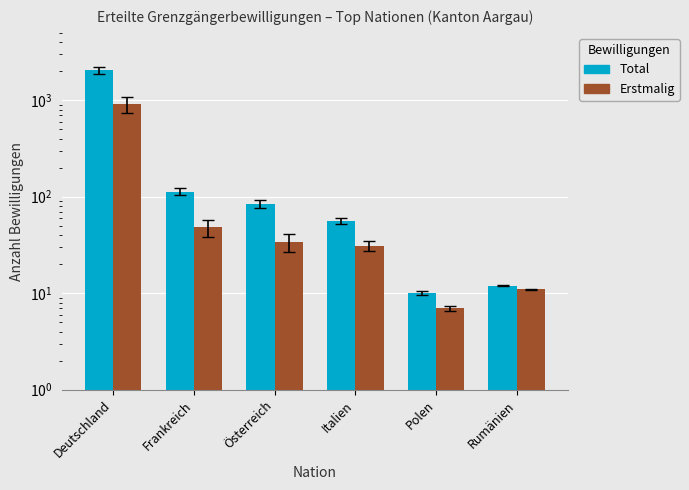

What position from the left is Italien?

4